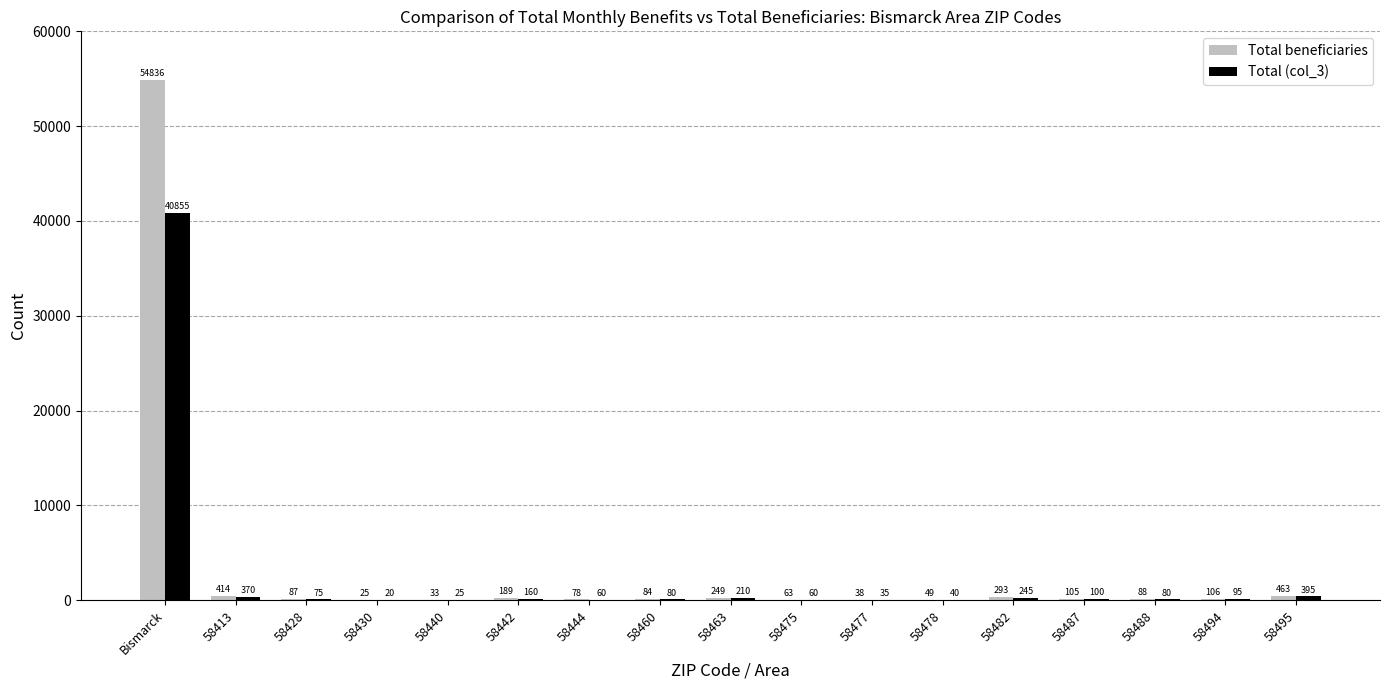

What is the greatest value displayed?

54836